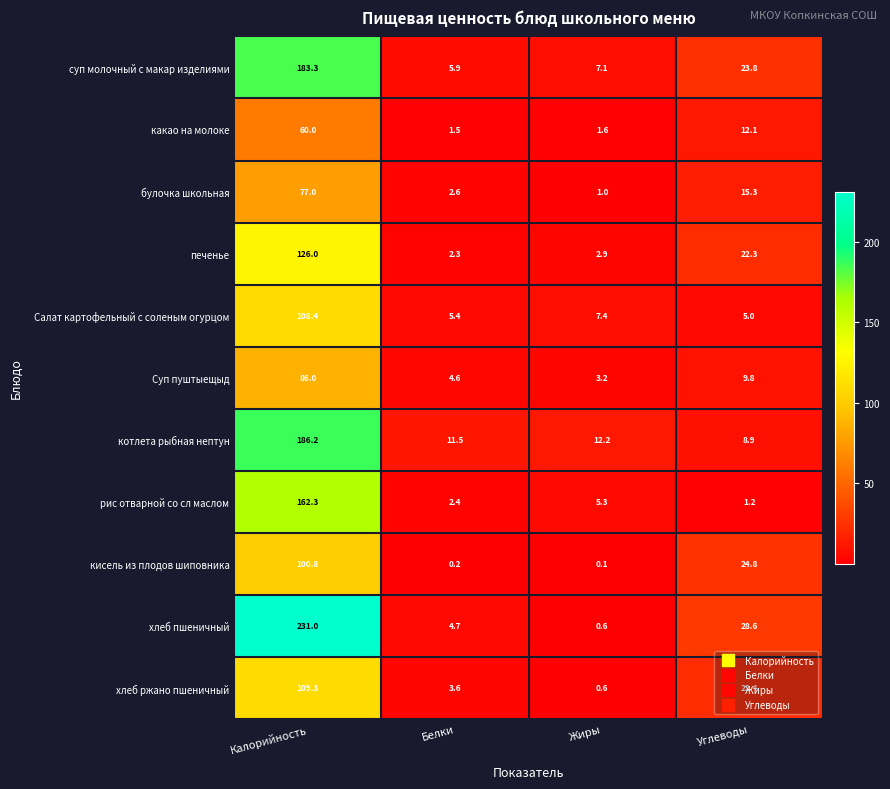

What value does the суп молочный с макар изделиями series have at Калорийность?

183.3